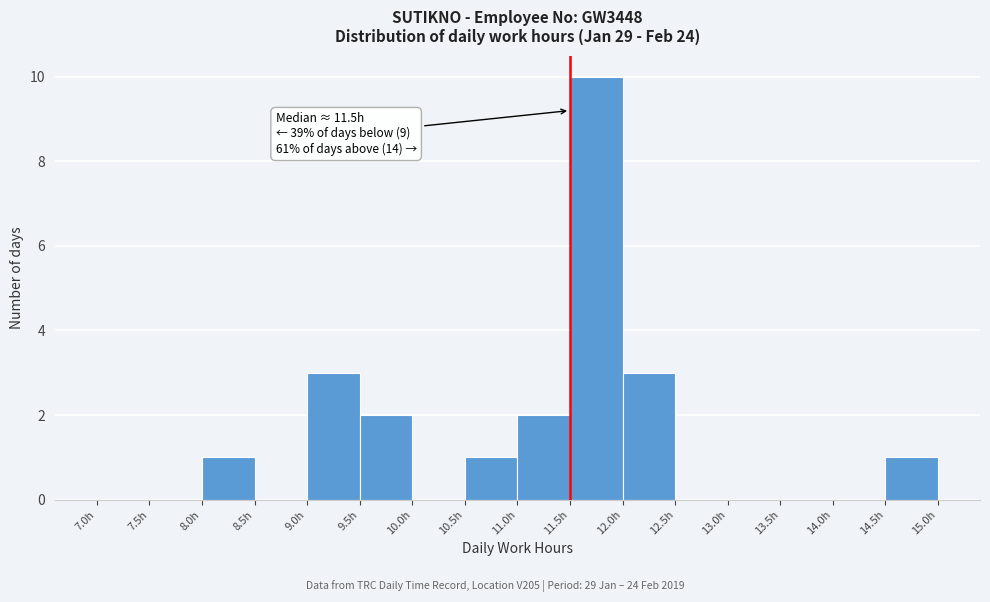

Over which range of the x-axis is the bar tallest?

11.5 to 12.0